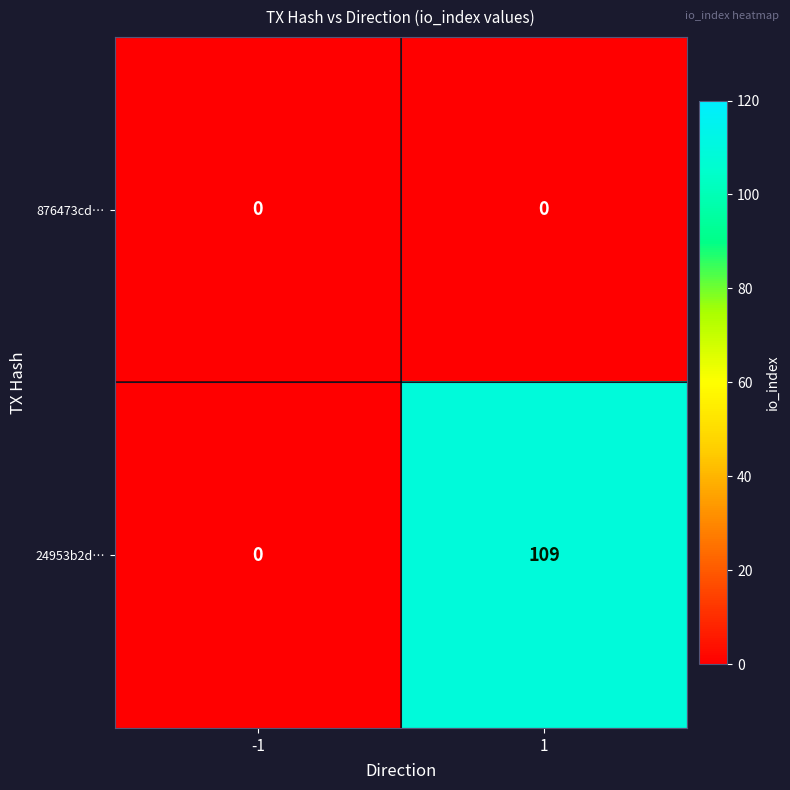

What is the maximum value shown in the chart?

109